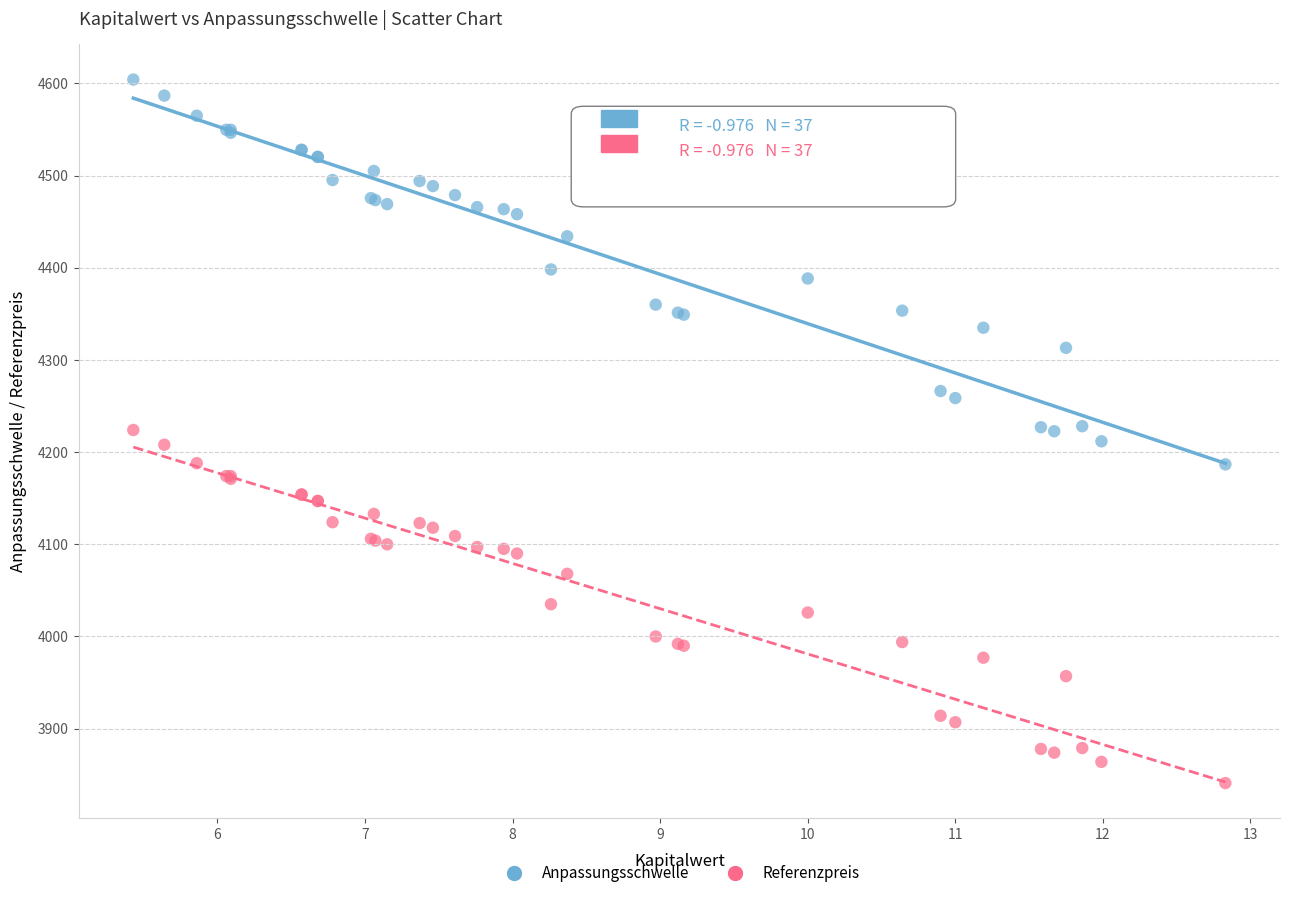

What are all the series names shown in the legend?

Anpassungsschwelle, Referenzpreis